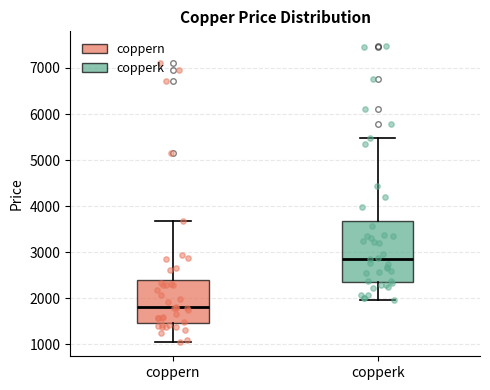

Which box is the tallest, from its lower edge to its upper edge?

copperk